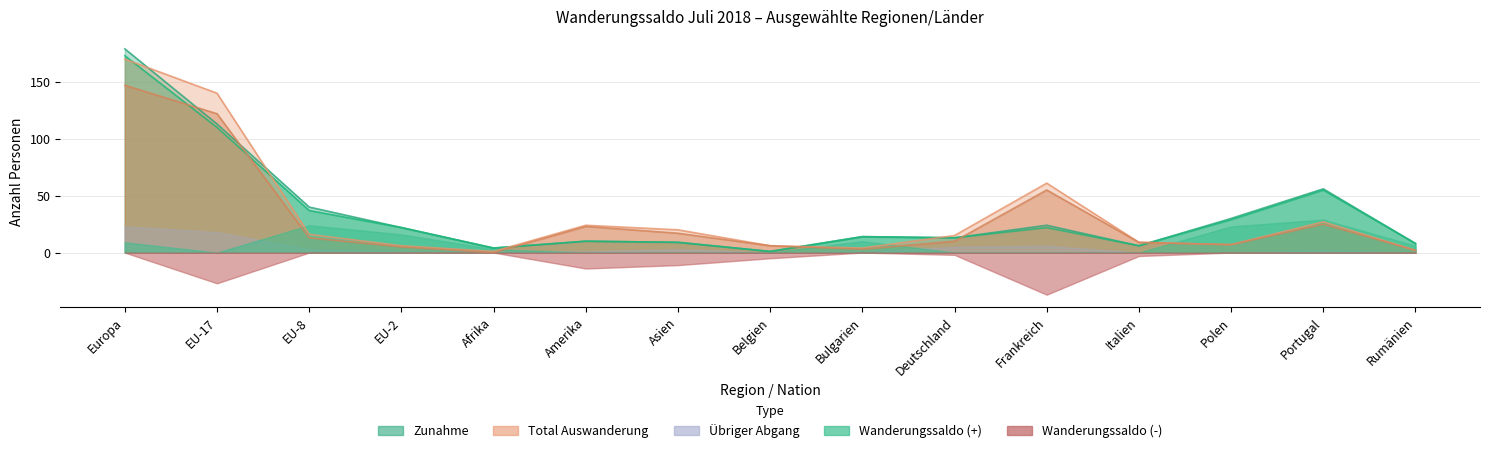

Which series has the widest spread of values?

Zunahme